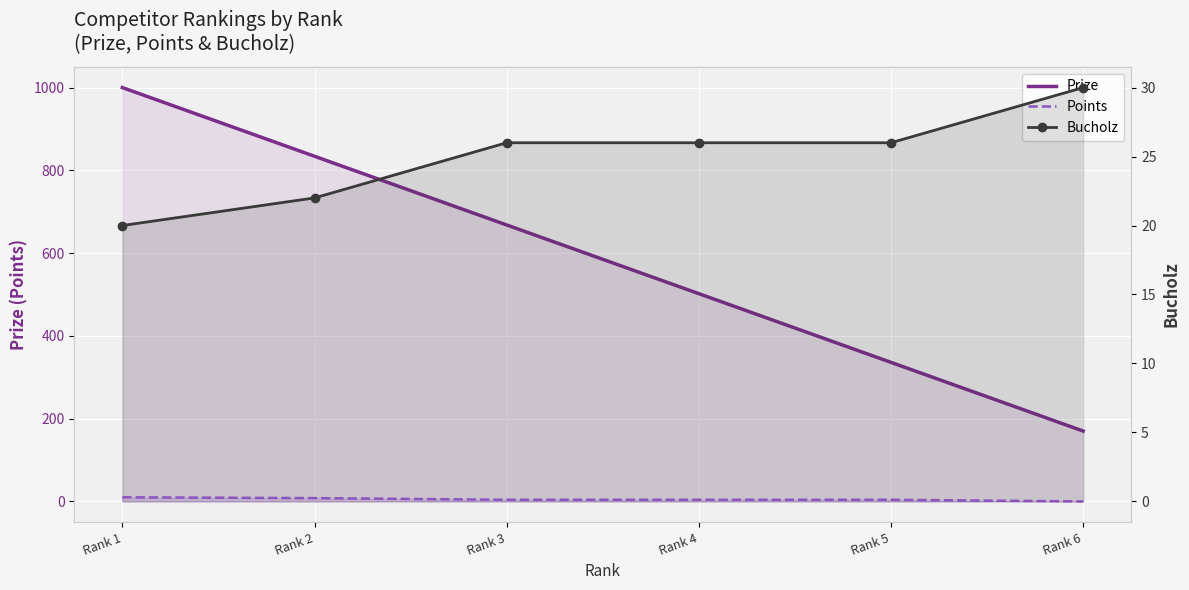

What is the approximate value of Prize at Rank 2, to the nearest 100?

800